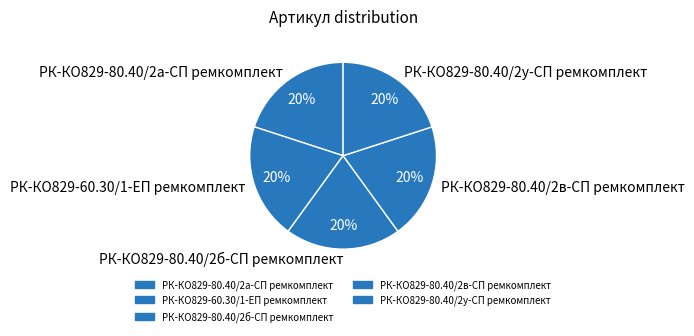

What percentage is the РК-КО829-80.40/2а-СП ремкомплект slice, to the nearest percent?

20%